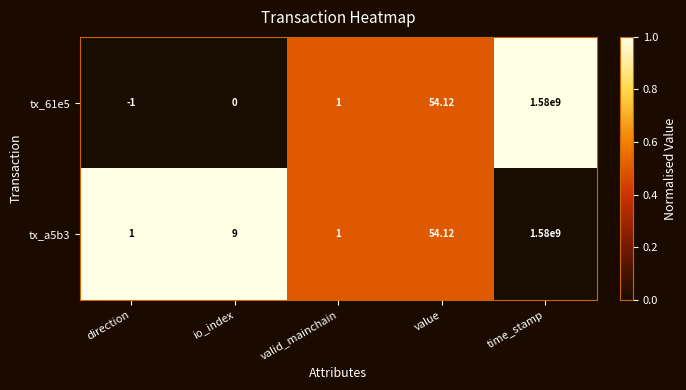

At io_index, list the series in order from largest to smallest.

tx_a5b3, tx_61e5